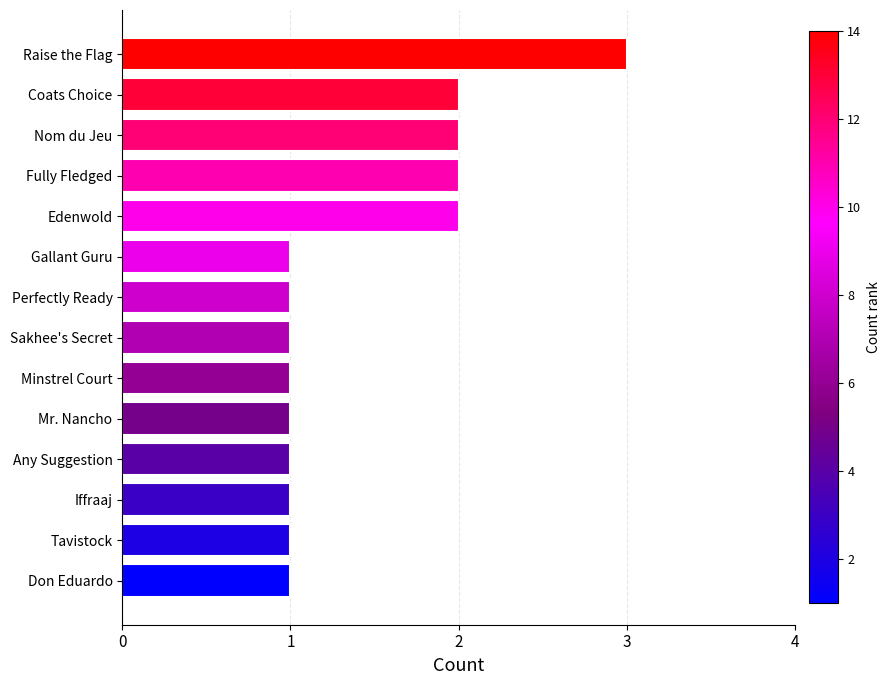

Reading bottom to top, what are all the values shown in this chart?

1	1	1	1	1	1	1	1	1	2	2	2	2	3